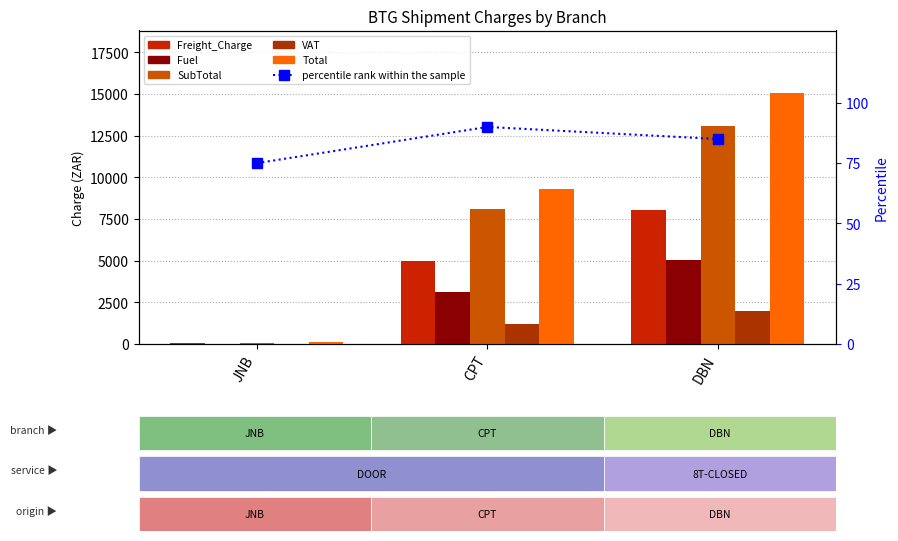

At how many categories does at least one series exceed 14320?

1